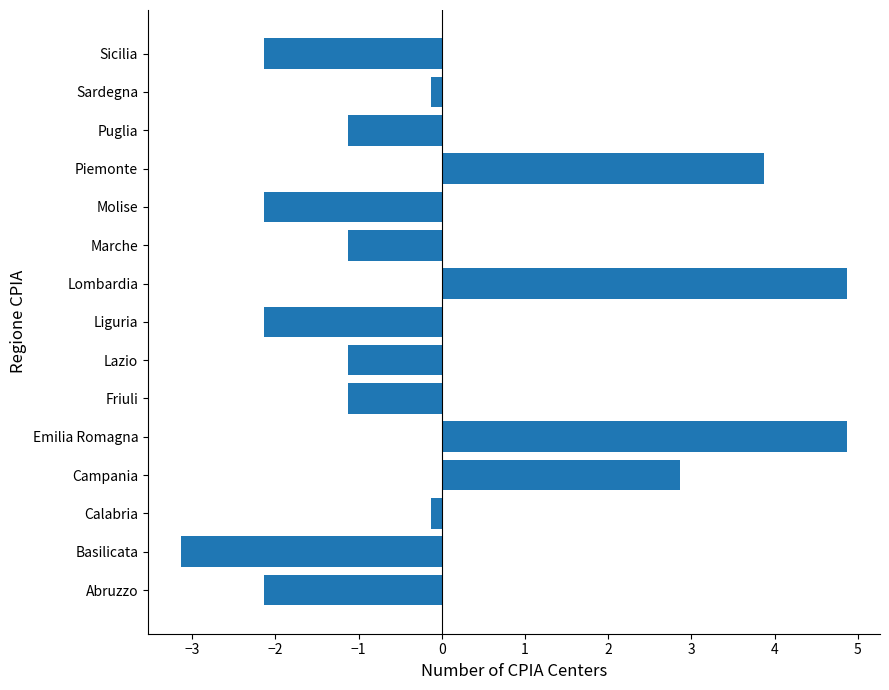

What is the greatest value displayed?

4.9